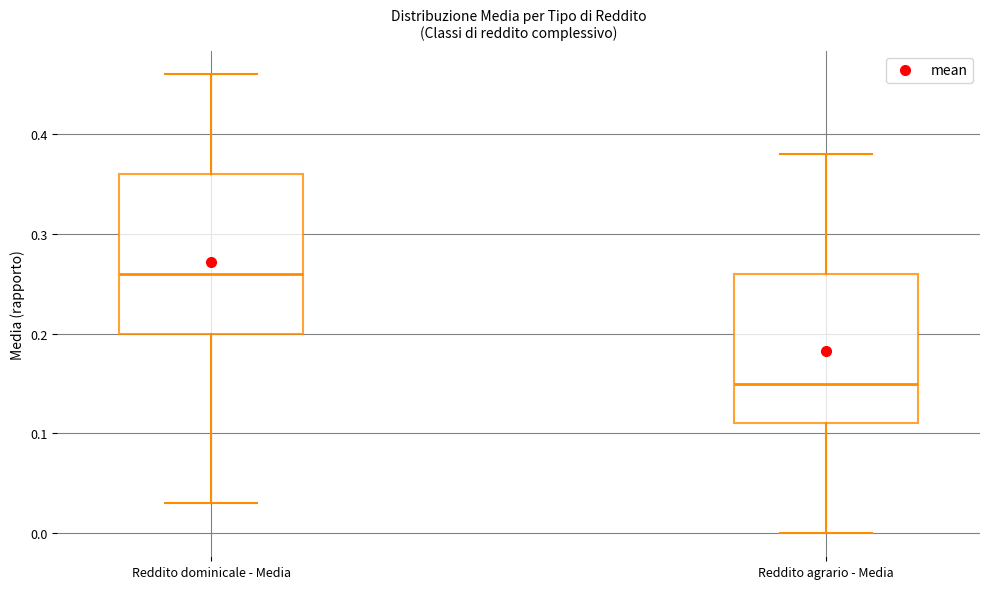

Where is the lower edge of the box for Reddito dominicale - Media on the y-axis? The values are not printed on the chart, so give them approximately, as read against the axis.

0.20